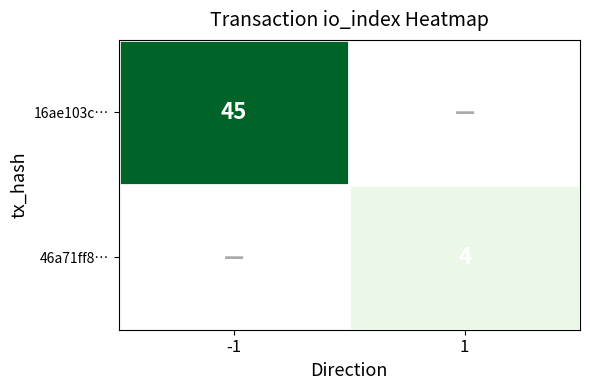

Is it true that 46a71ff8… equals 4 at 1?

True